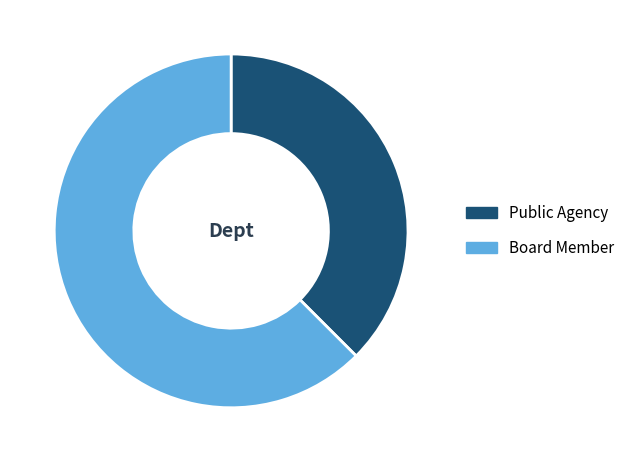

Between Board Member and Public Agency, which is larger?

Board Member